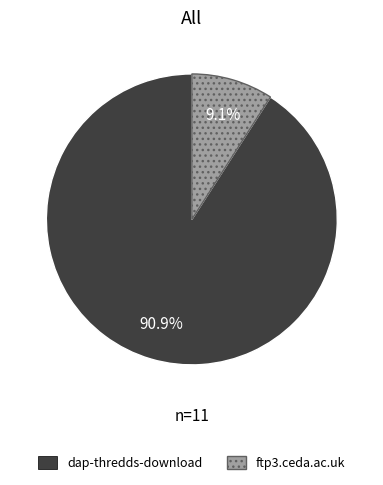

To the nearest percent, what portion does dap-thredds-download represent?

91%